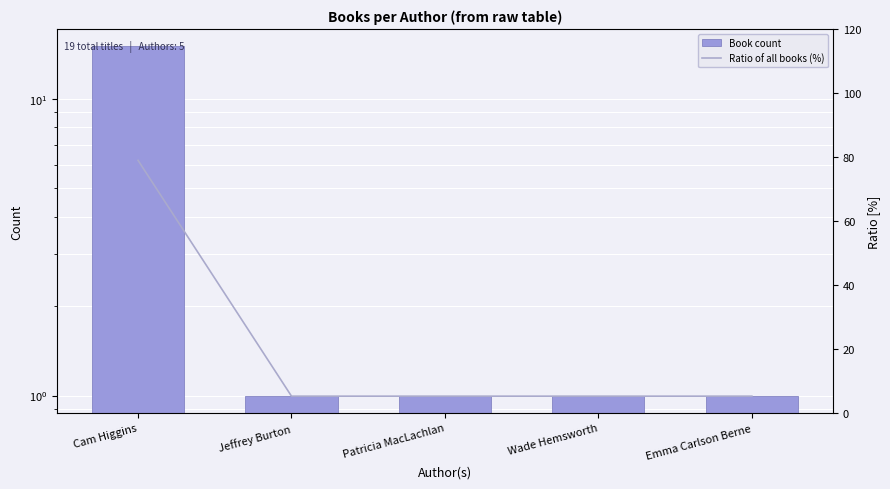

What is the difference between the highest and lowest values at Emma Carlson Berne?

4.3